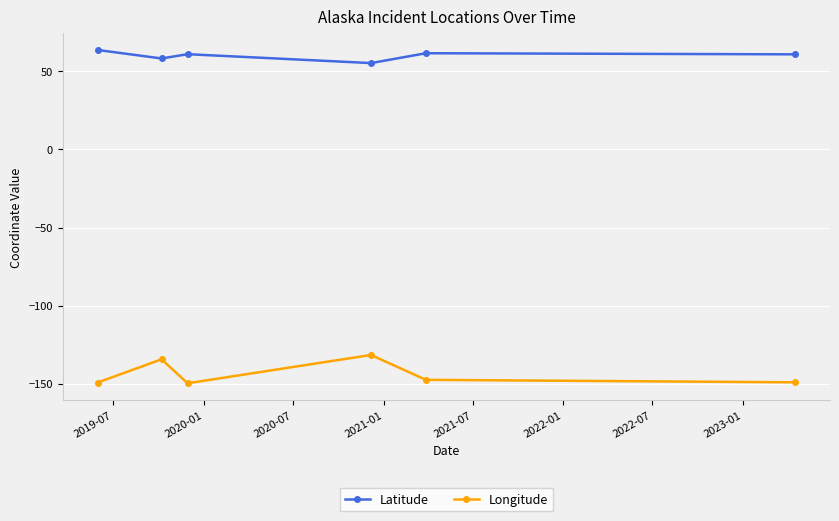

How many interior local peaks does the Longitude series have?

2